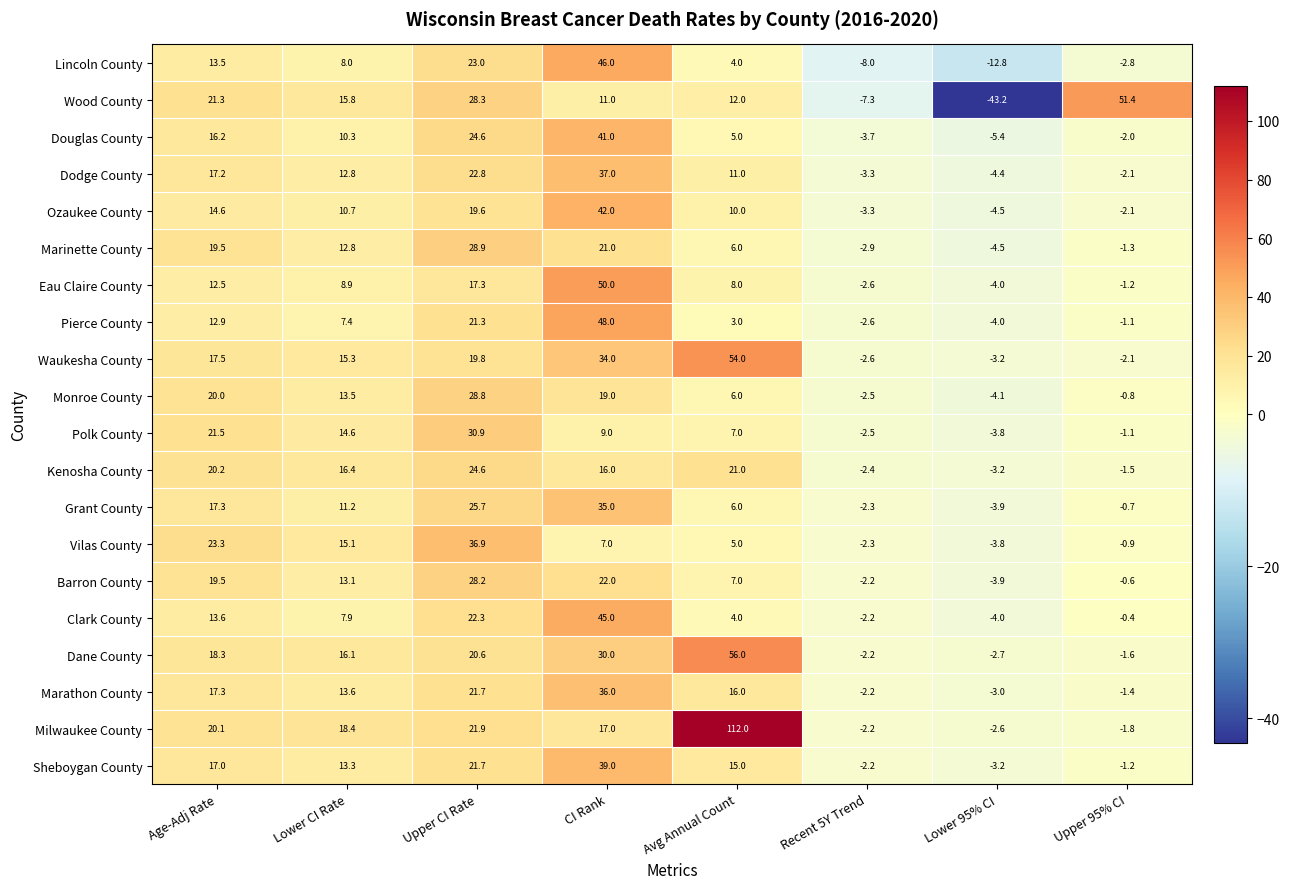

At which category does the chart reach its minimum across all series?

Lower 95% CI